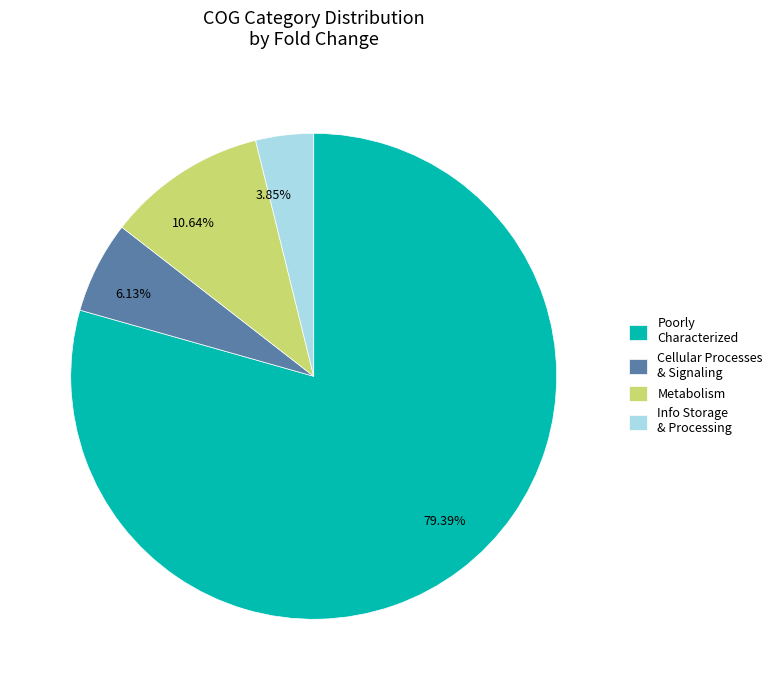

Between 10.64% and 6.13%, which is larger?

10.64%